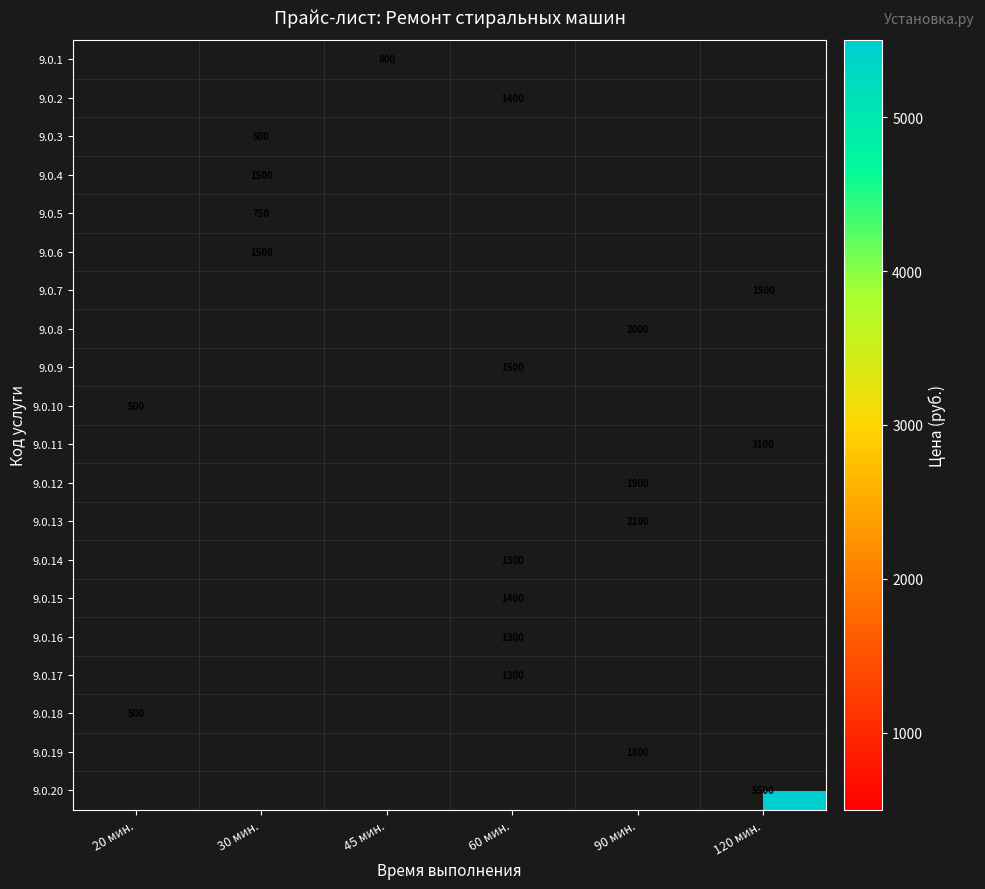

What is the smallest value displayed?

500.0